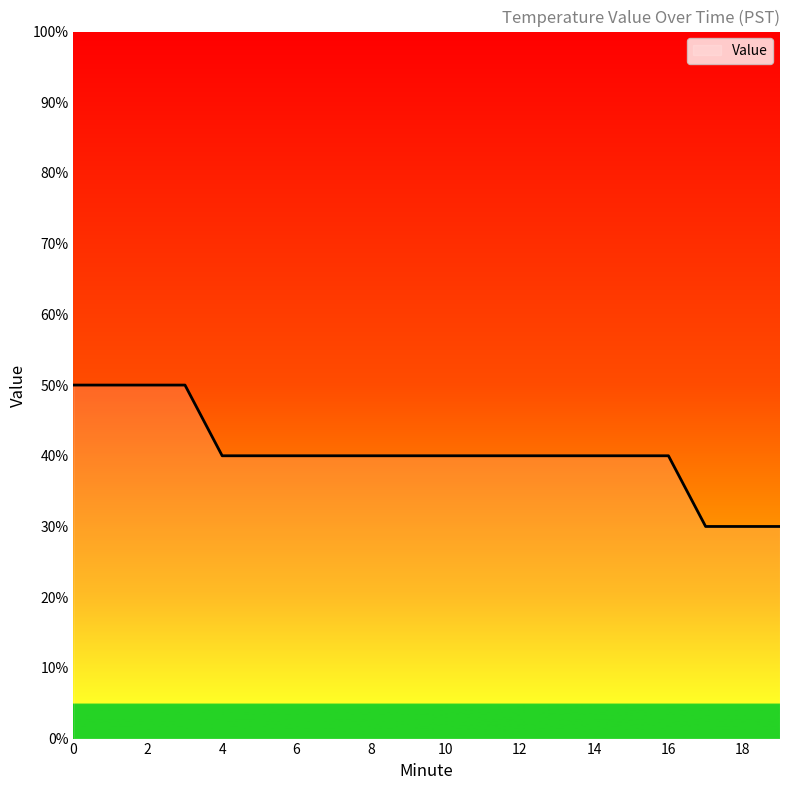

What is the sum of all values?

8.1